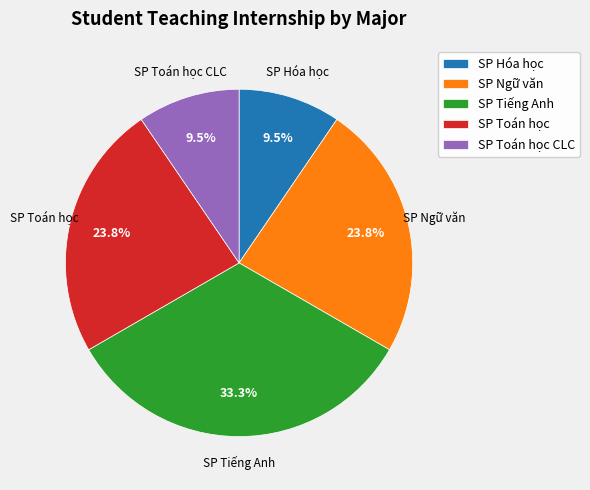

Is the sum of SP Tiếng Anh and SP Ngữ văn greater than half?

Yes